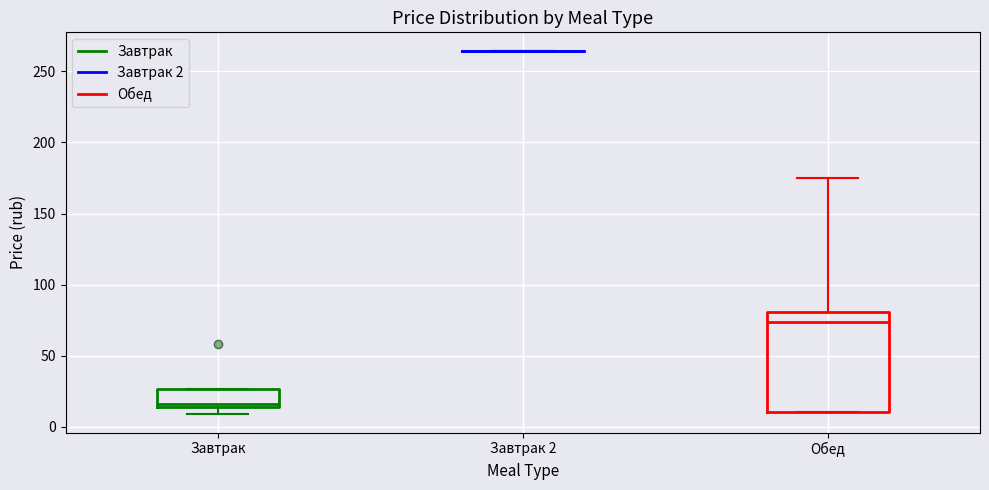

Reading left to right, read every box against the y-axis: the position of its median line, the range the box covers, and the ends of its whiskers. The values are not printed on the chart, so give them approximately, as read against the axis.

Завтрак: median 15 (just above the box's lower edge), box 15 to 25, whiskers 10 to 25
Завтрак 2: box collapsed to a line at 265, whiskers 265 to 265
Обед: median 75, box 10 to 80, whiskers 10 to 175